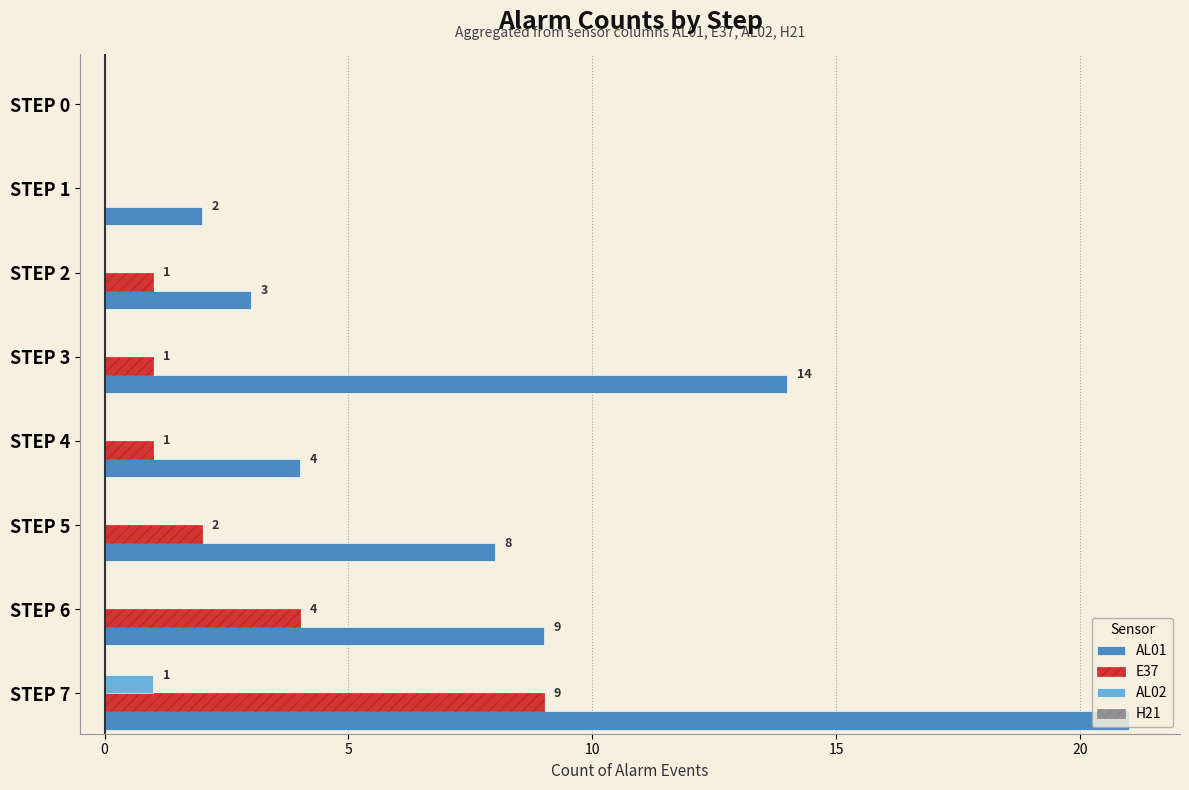

Which series has the largest total across all categories?

AL01